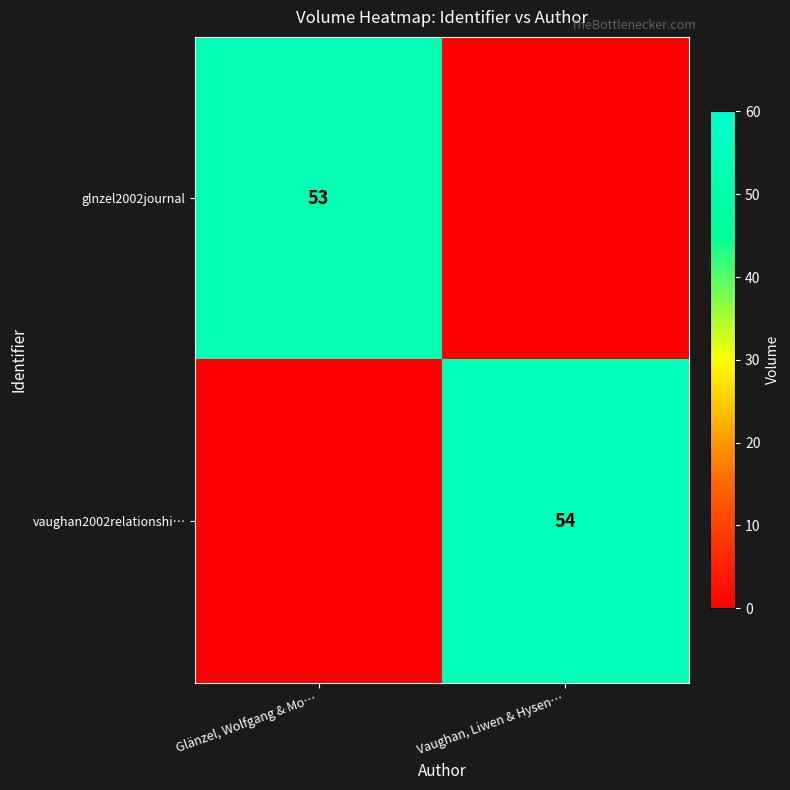

Is it true that glnzel2002journal equals 53 at Glänzel, Wolfgang & Mo…?

True